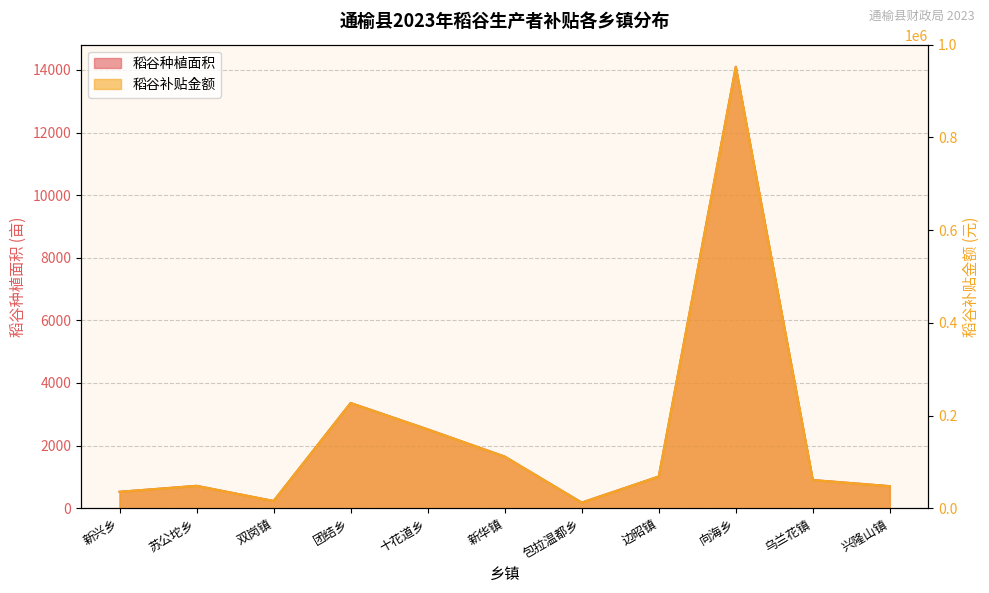

What are all the series names shown in the legend?

稻谷种植面积, 稻谷补贴金额